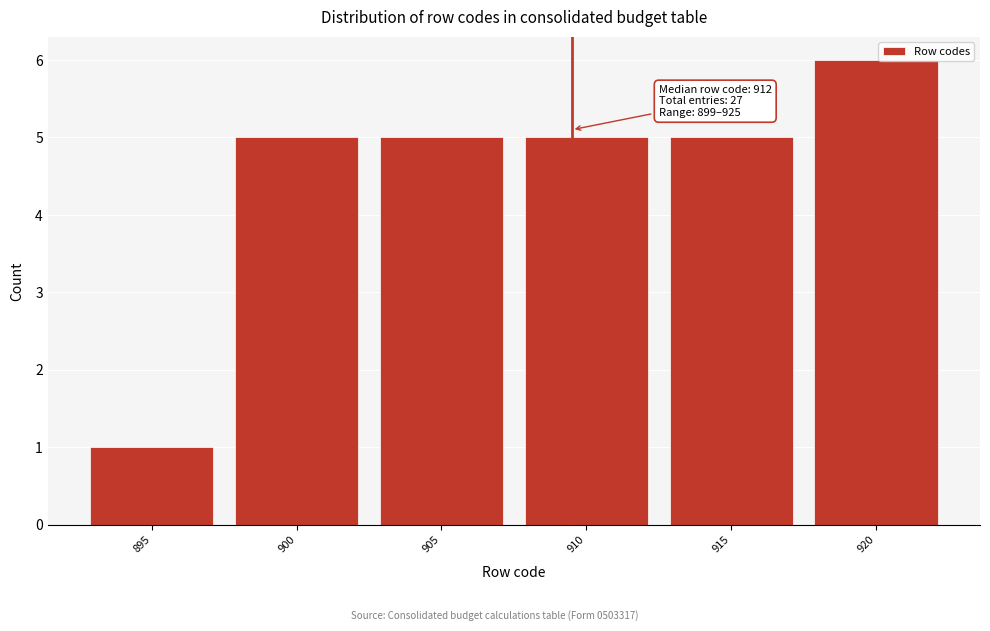

Reading right to left, list all the values displayed in this chart.

920=6	915=5	910=5	905=5	900=5	895=1